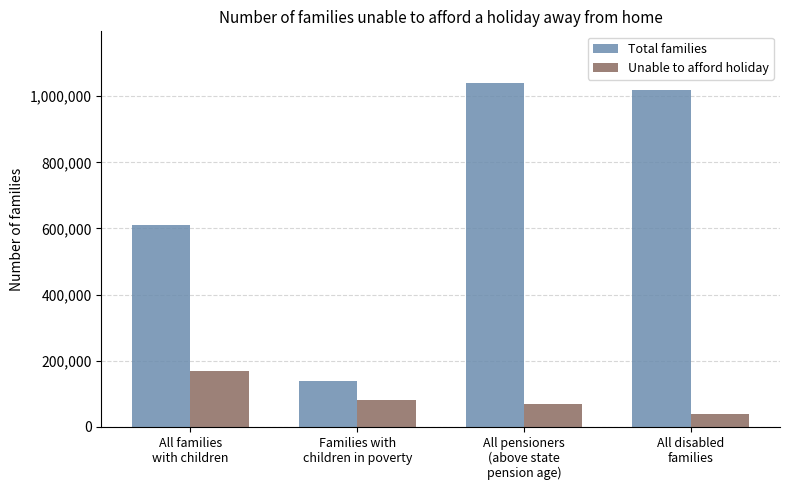

Which series has the largest range (max minus min)?

Total families